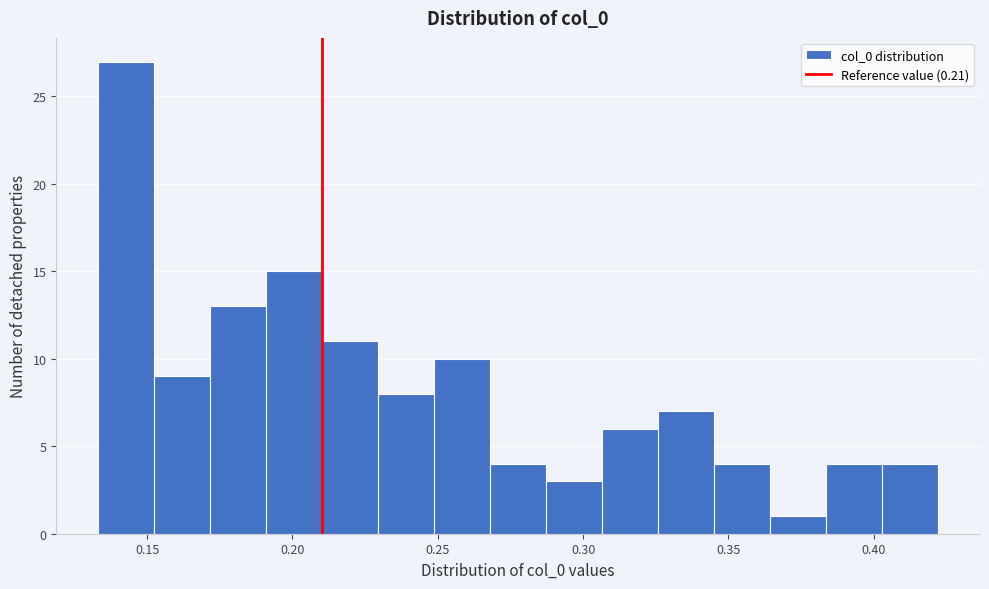

Around what value on the x-axis is the tallest bar? Give the approximate position of its centre, as read against the axis.

0.145